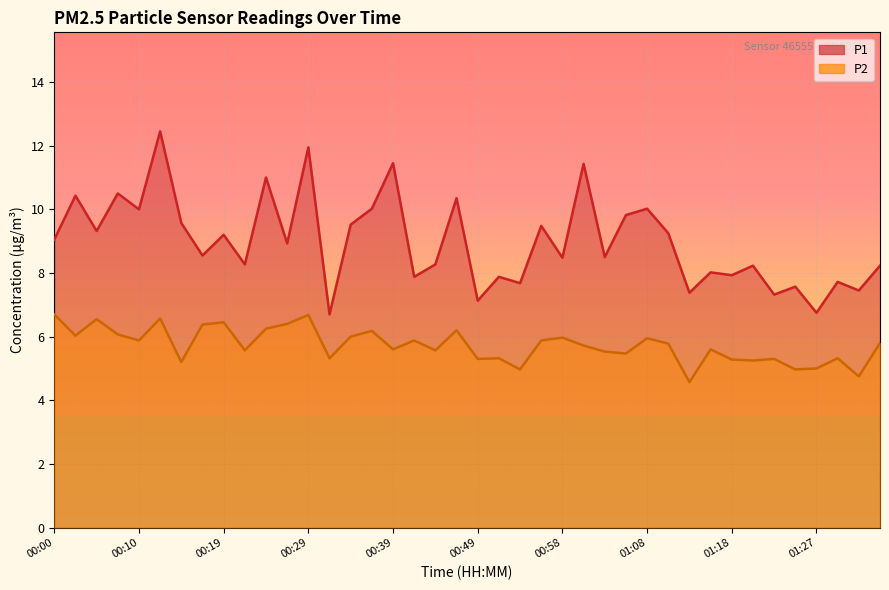

Read the P1 value at 01:35.

8.2